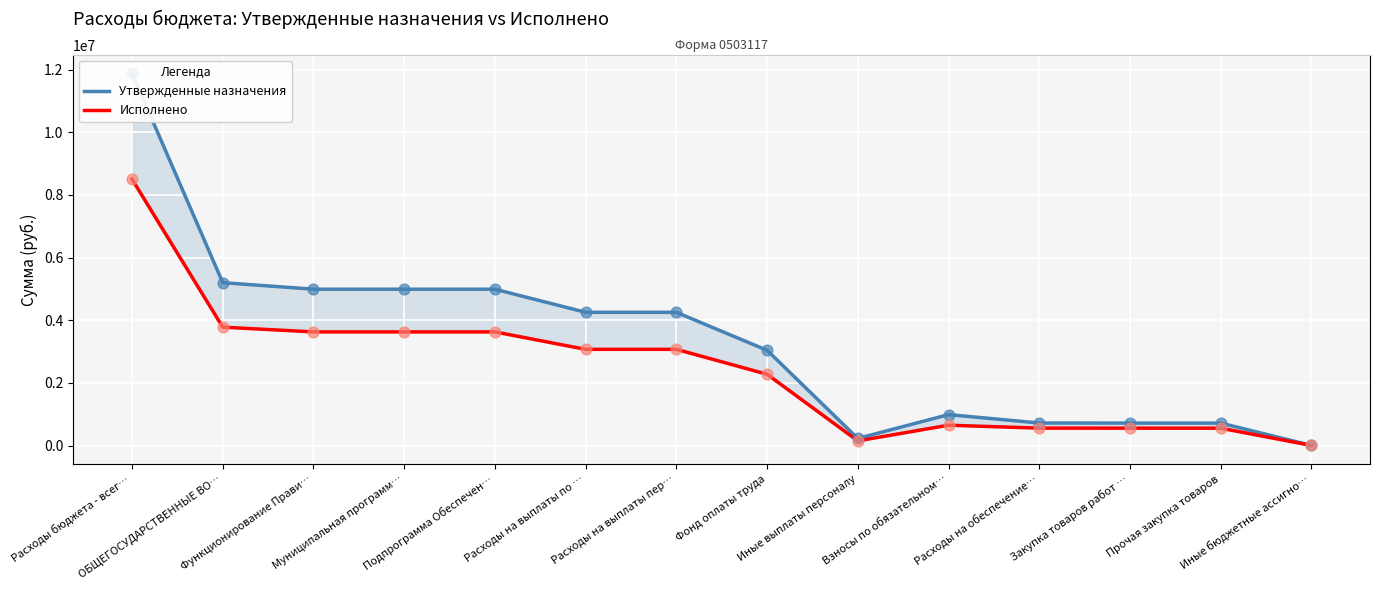

Which series has the widest spread of Y values?

Утвержденные назначения